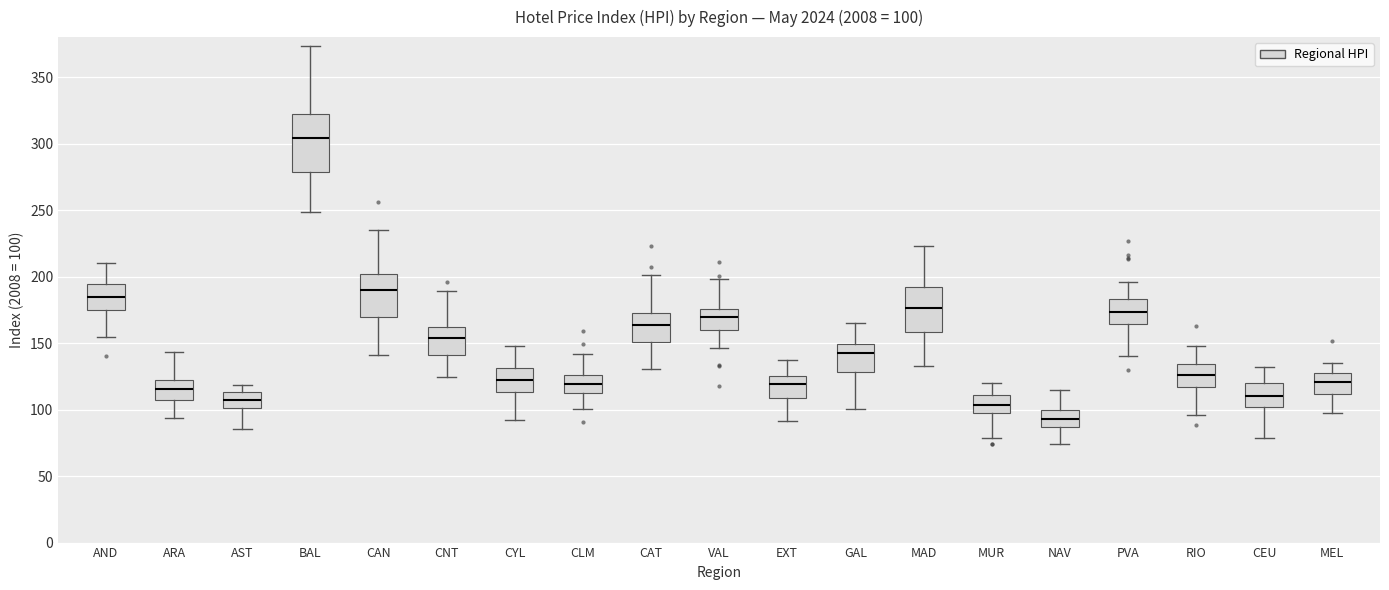

Which box's median line is the highest?

BAL